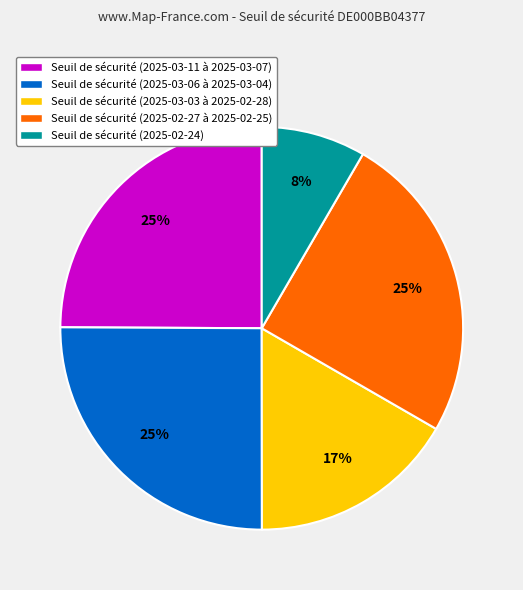

To the nearest percent, what is the average slice percentage?

20%